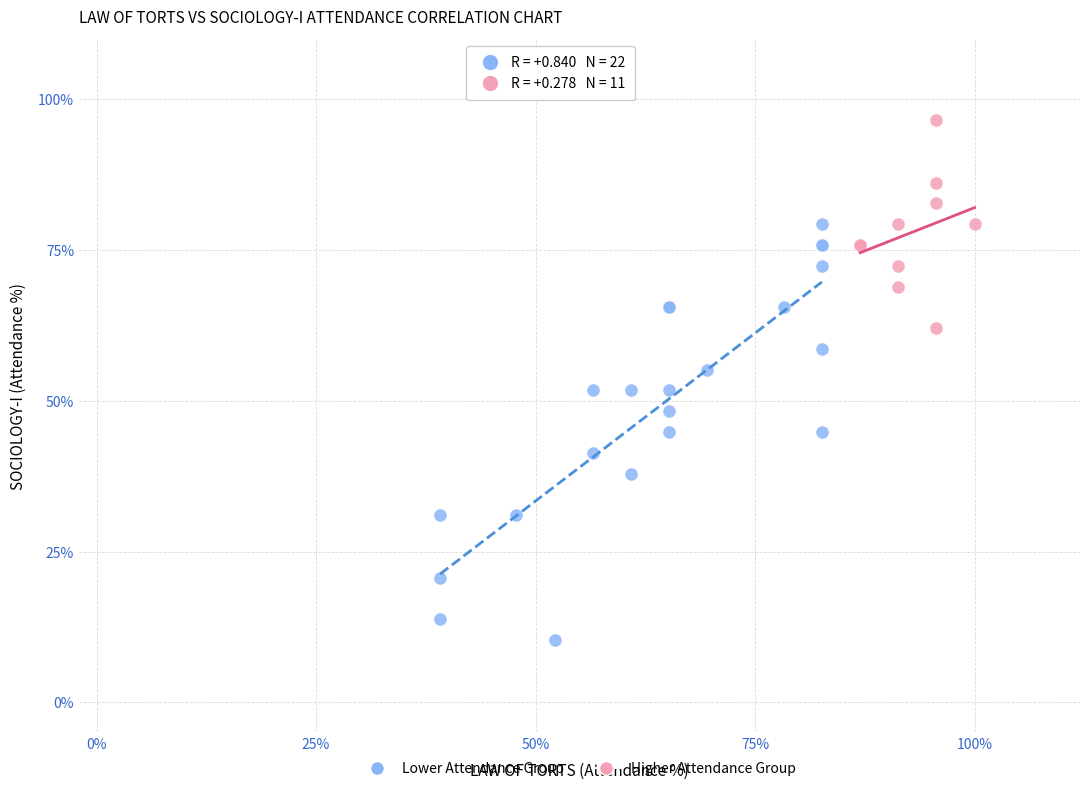

What are all the series names shown in the legend?

Lower Attendance Group, Higher Attendance Group